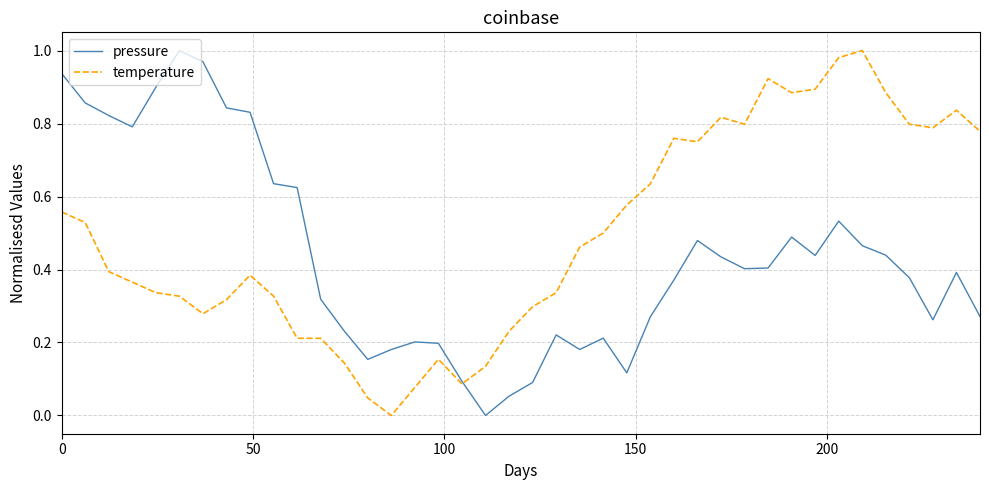

List the series in order of their overall mean, highest first.

temperature, pressure